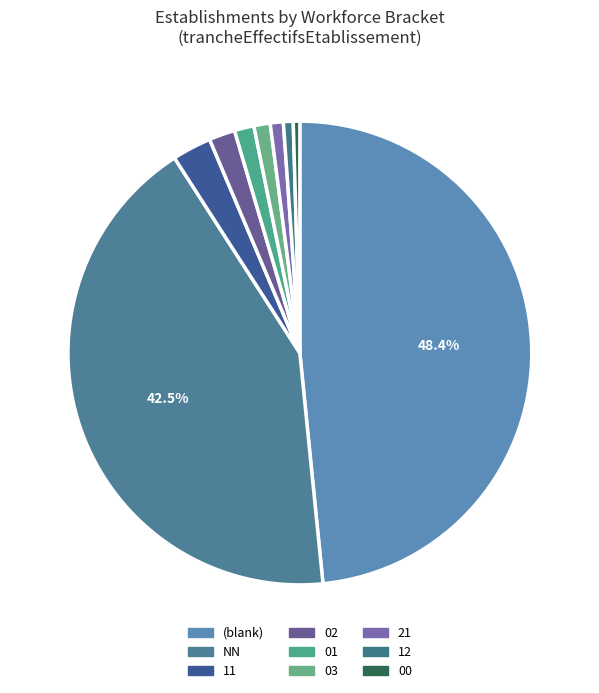

Is it true that 02 is 2% of the pie?

True